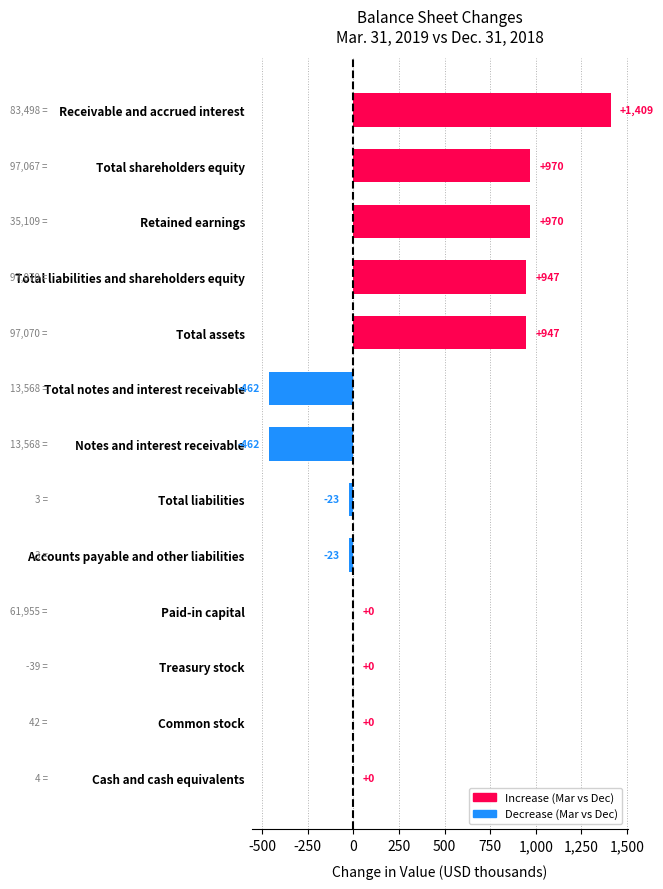

What is the change in value from Total assets to Receivable and accrued interest?

+462